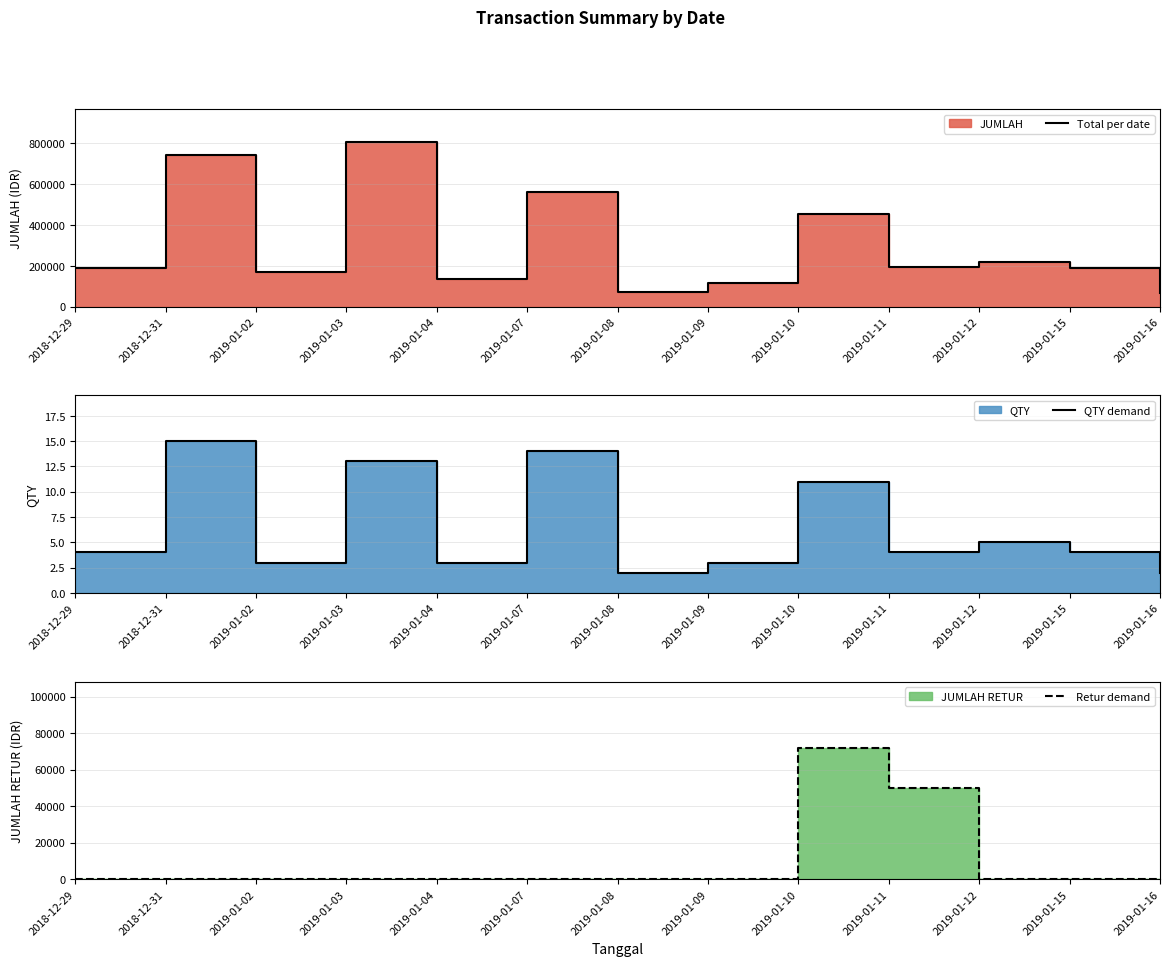

True or false: QTY demand has a value of 5 at 2019-01-03.

False